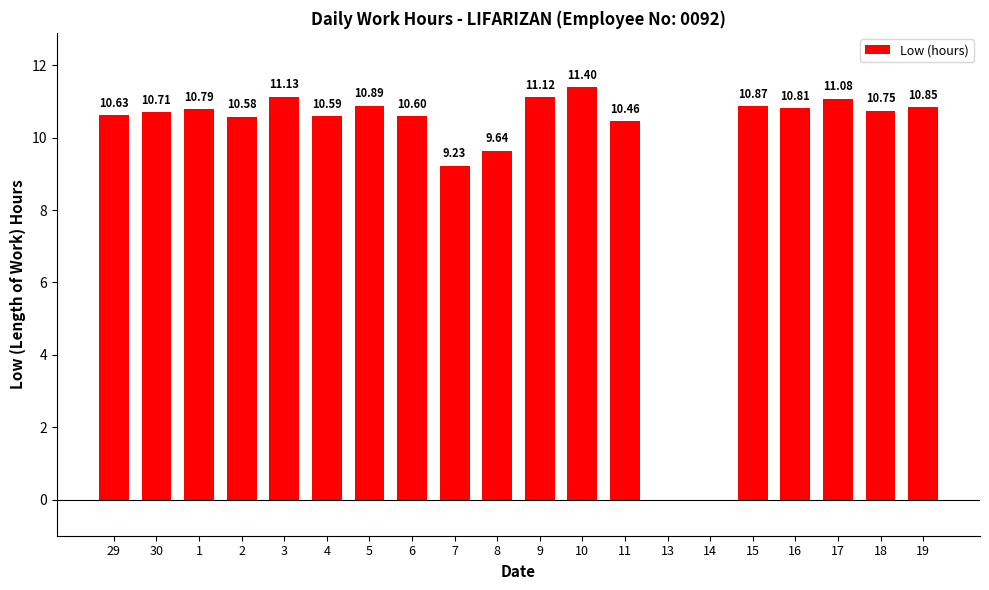

What is the sum of the values at 18 and 17?

21.8